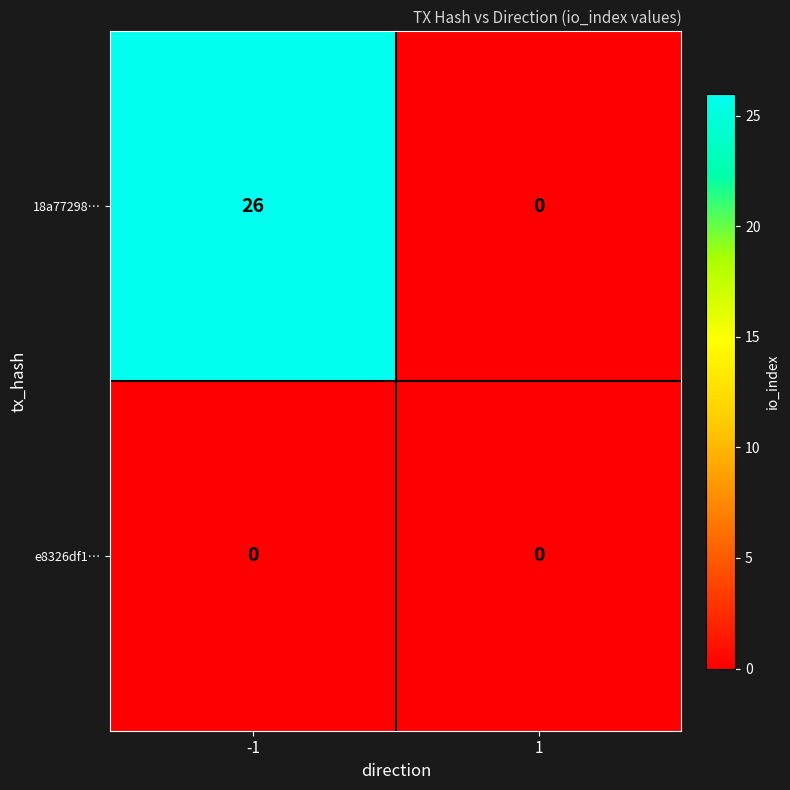

At how many categories does at least one series exceed 15?

1